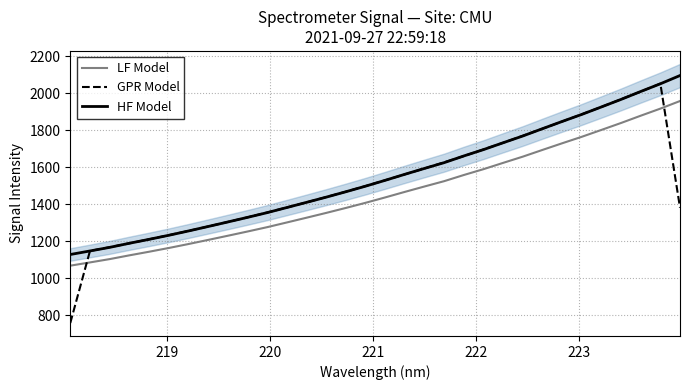

What is the sum of all HF Model values?

49564.8